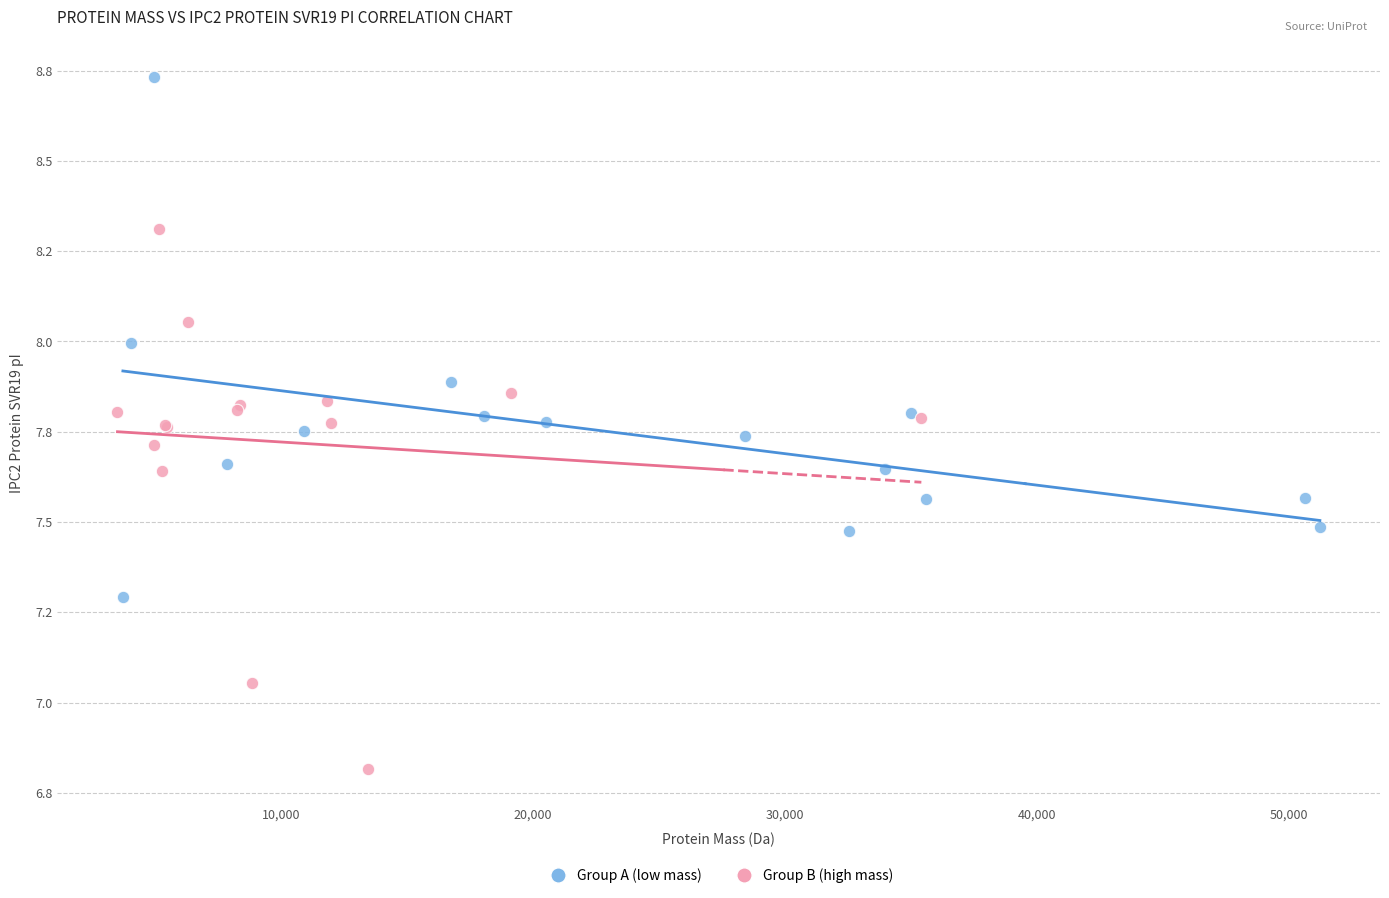

What are all the series names shown in the legend?

Group A (low mass), Group B (high mass)